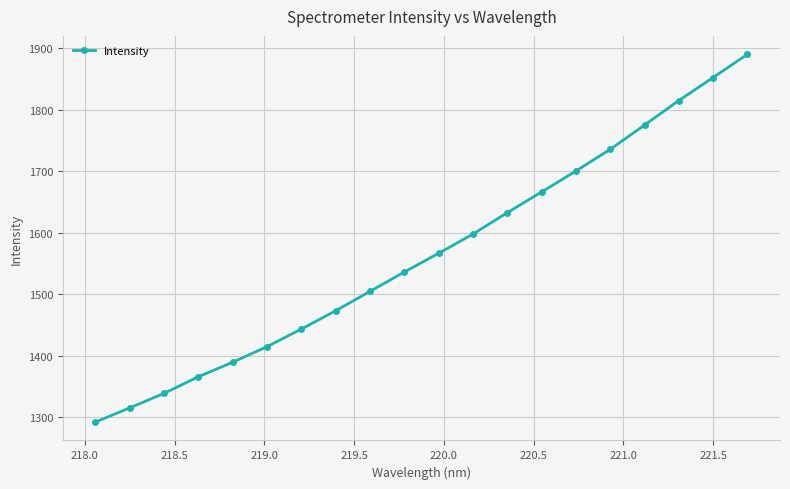

How many lines are shown in the chart?

1